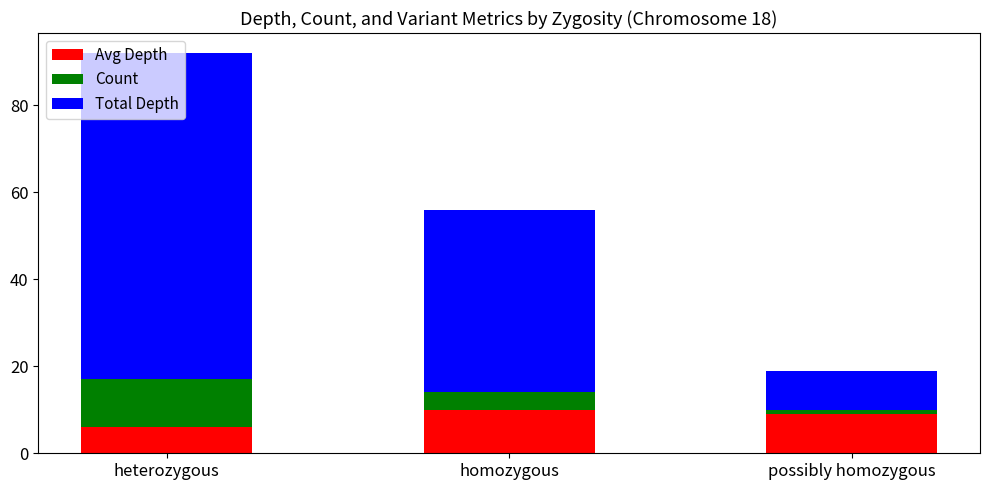

True or false: Avg Depth has a value of 9 at possibly homozygous.

True